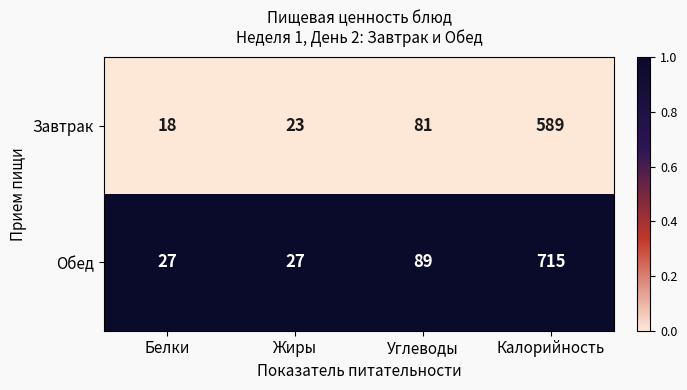

What is the difference between the highest and lowest values at Жиры?

4